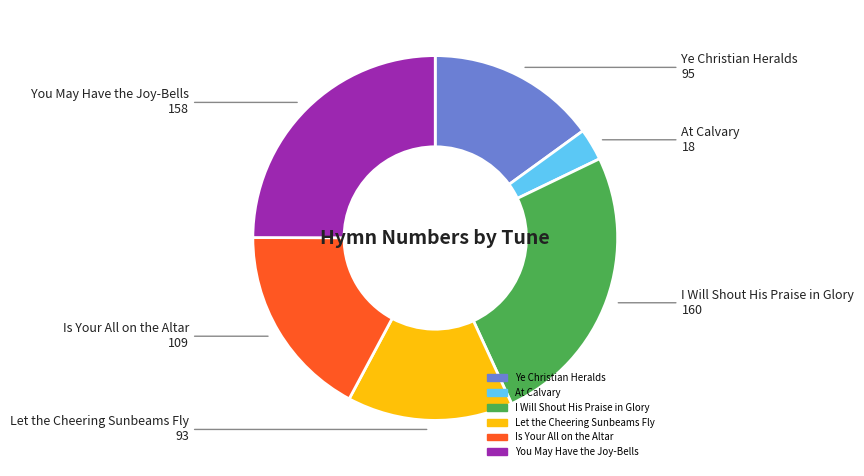

Is the sum of Ye Christian Heralds and Let the Cheering Sunbeams Fly greater than half?

No